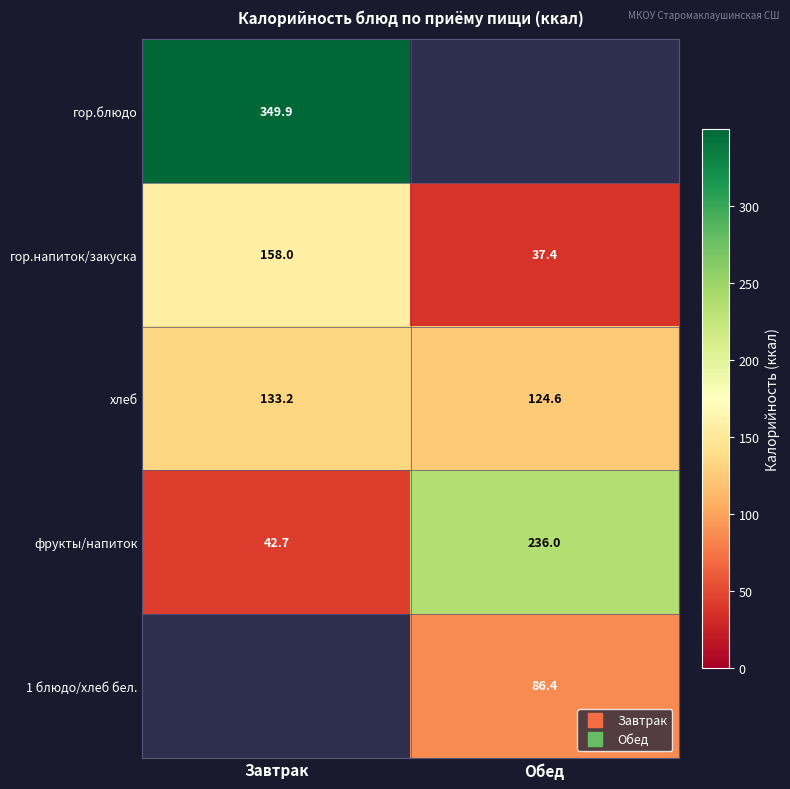

The 1 блюдо/хлеб бел. series shows 86.4 at Обед. True or false?

True